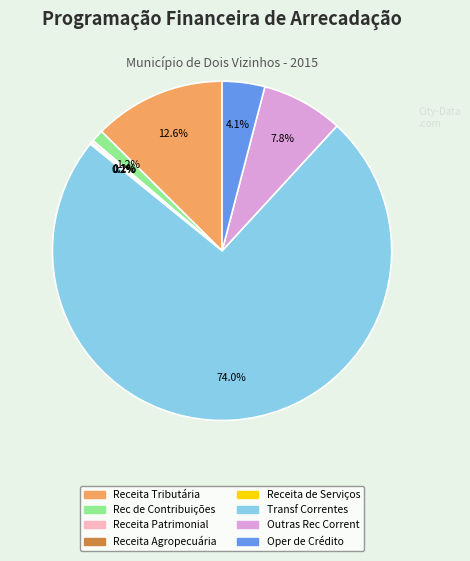

Which category has the biggest portion of the pie?

Transf Correntes